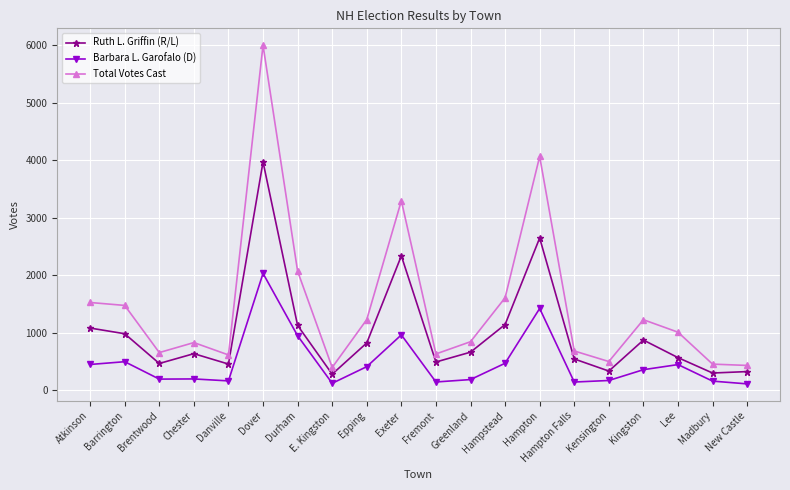

Rank the series by their maximum value, from highest to lowest.

Total Votes Cast, Ruth L. Griffin (R/L), Barbara L. Garofalo (D)